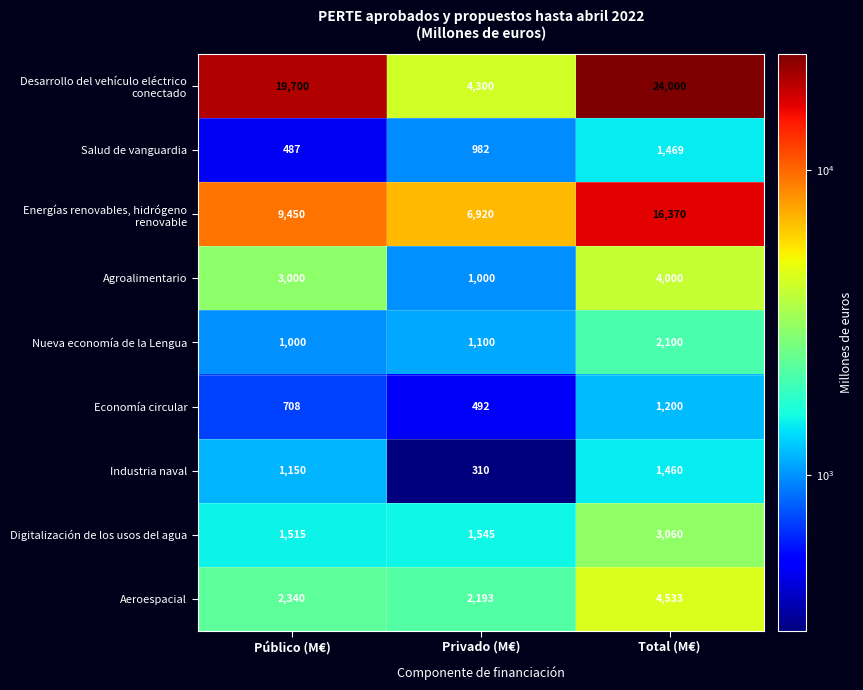

What is the average value of the Nueva economía de la Lengua series?

1400